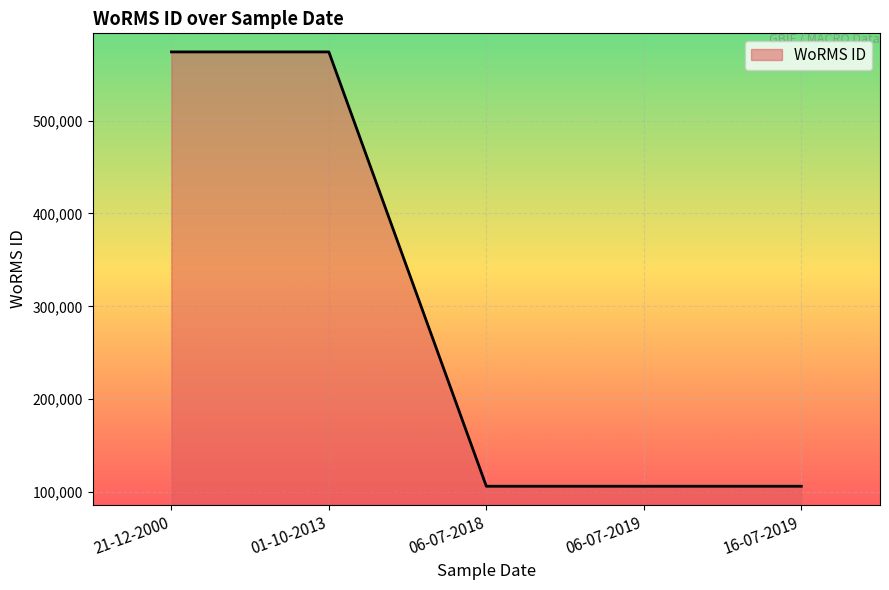

What is the difference between the second highest and minimum values?

467672